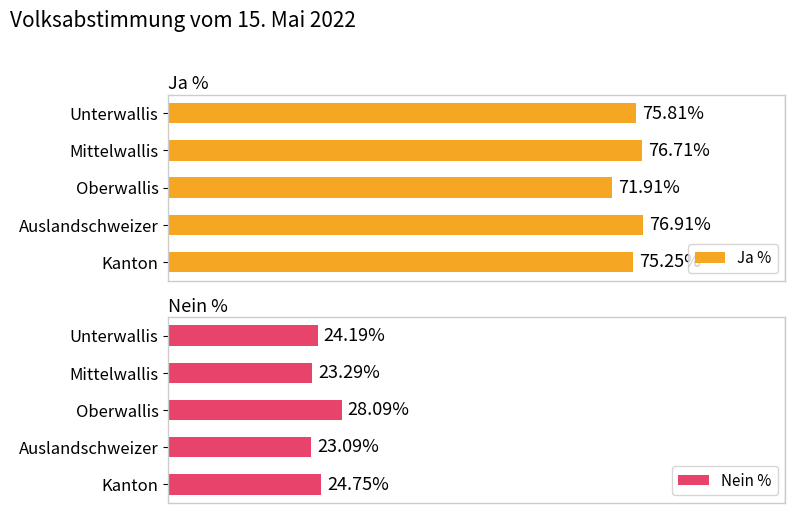

Rank the categories by Ja % value from lowest to highest.

Oberwallis, Kanton, Unterwallis, Mittelwallis, Auslandschweizer